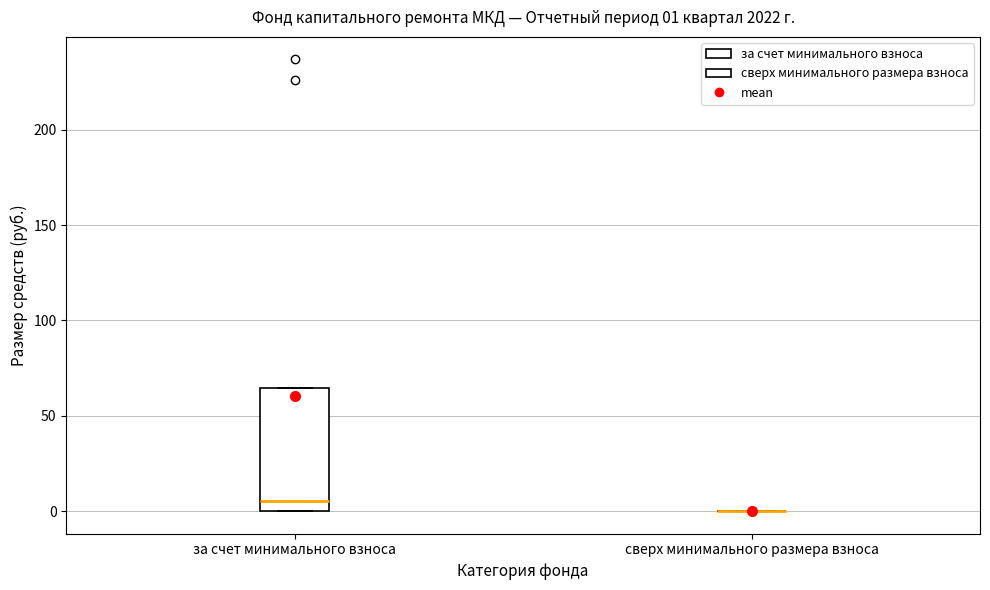

Comparing the boxes themselves (not the whiskers), which one is the tallest?

за счет минимального взноса